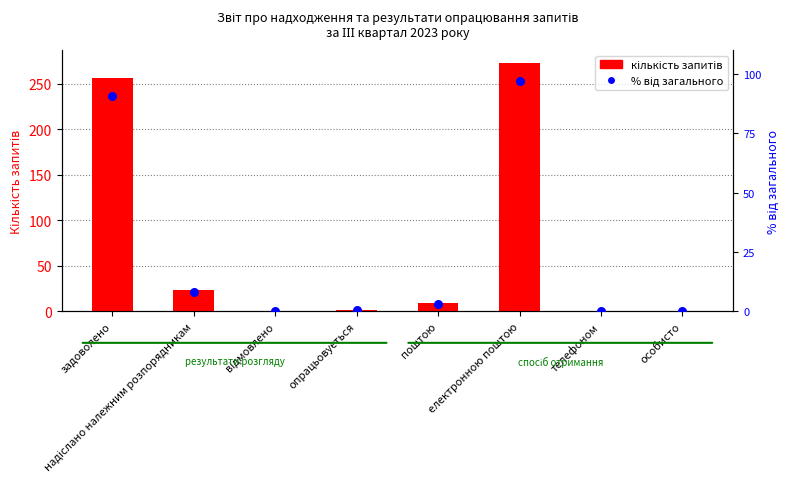

Which series reaches the minimum Y coordinate?

кількість запитів